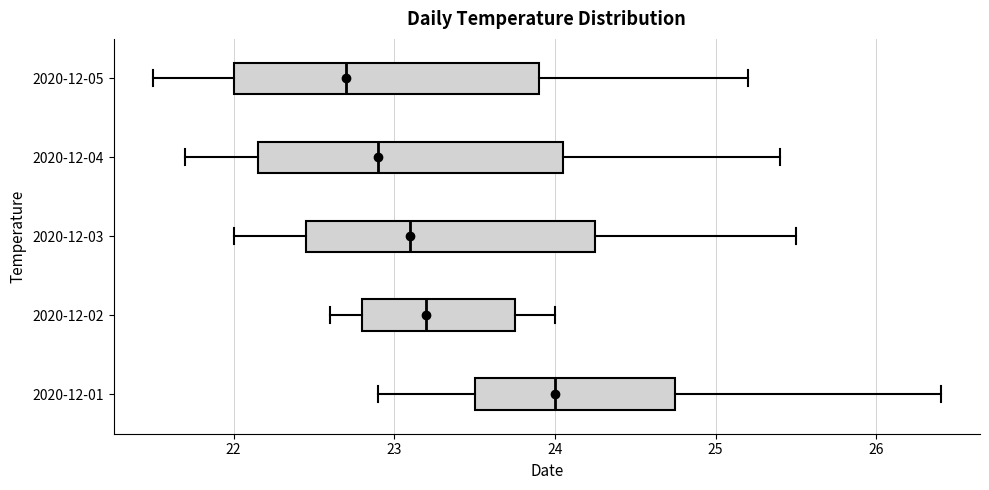

Reading bottom to top, transcribe this box plot: for each box, give where its median line is, the range the box spans, and where its two whiskers end, as read against the x-axis. The values are not printed on the chart, so give them approximately, as read against the axis.

2020-12-01: median 24.0, box 23.5 to 24.8, whiskers 22.9 to 26.4
2020-12-02: median 23.2, box 22.8 to 23.8, whiskers 22.6 to 24.0
2020-12-03: median 23.1, box 22.5 to 24.3, whiskers 22.0 to 25.5
2020-12-04: median 22.9, box 22.2 to 24.1, whiskers 21.7 to 25.4
2020-12-05: median 22.7, box 22.0 to 23.9, whiskers 21.5 to 25.2